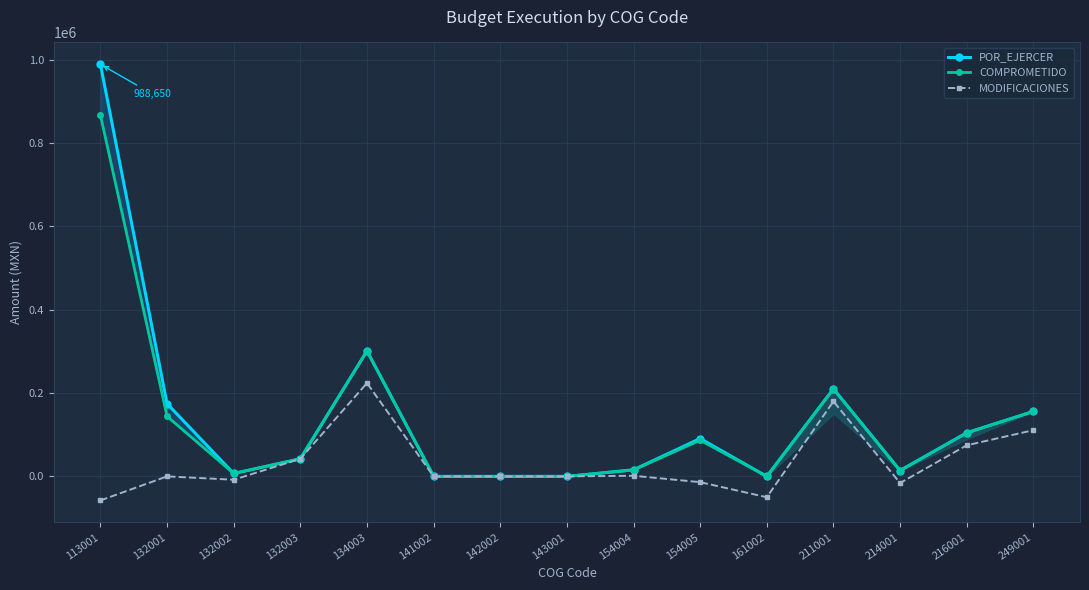

At how many categories does at least one series exceed 869420?

1